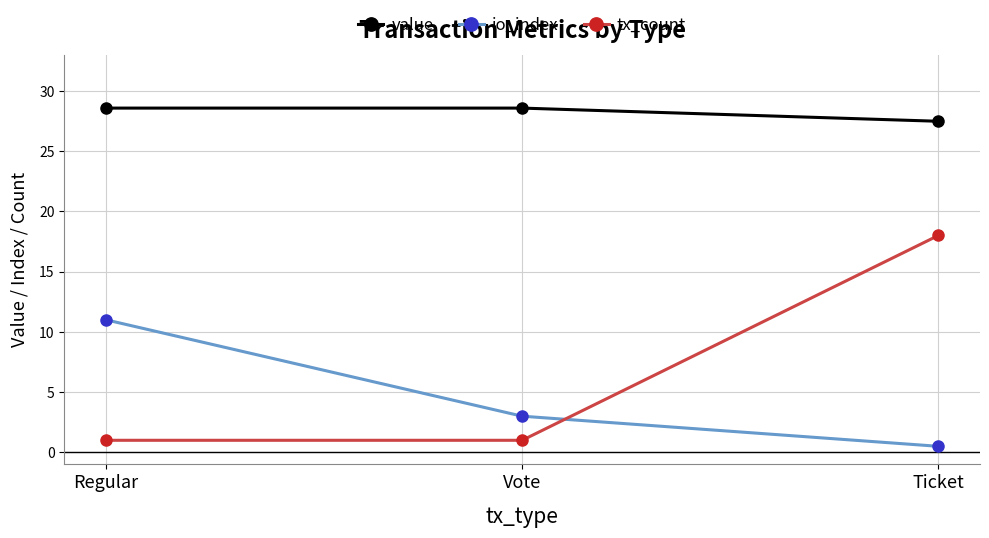

What are all the series names shown in the legend?

value, io_index, tx_count